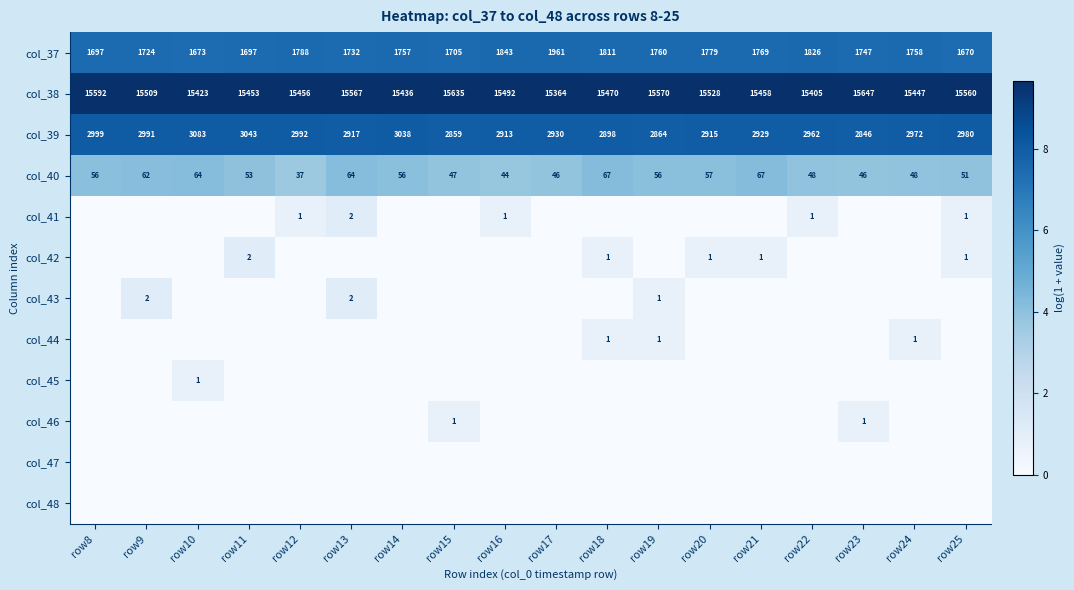

How many distinct data groups are displayed?

12